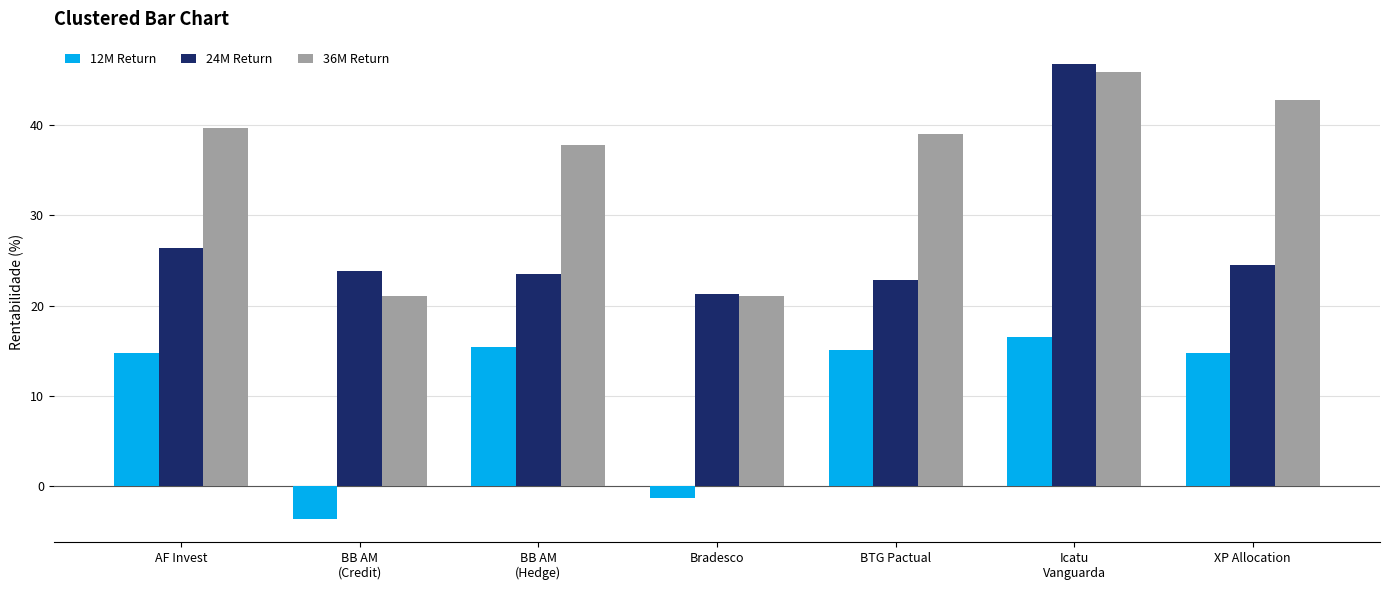

What is the difference between the highest and lowest values at Bradesco?

22.6